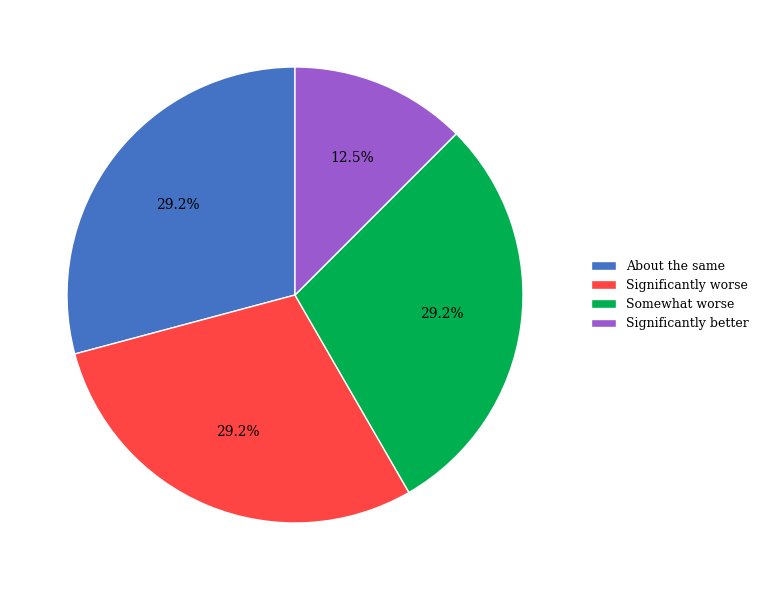

Does any single category account for the majority?

No